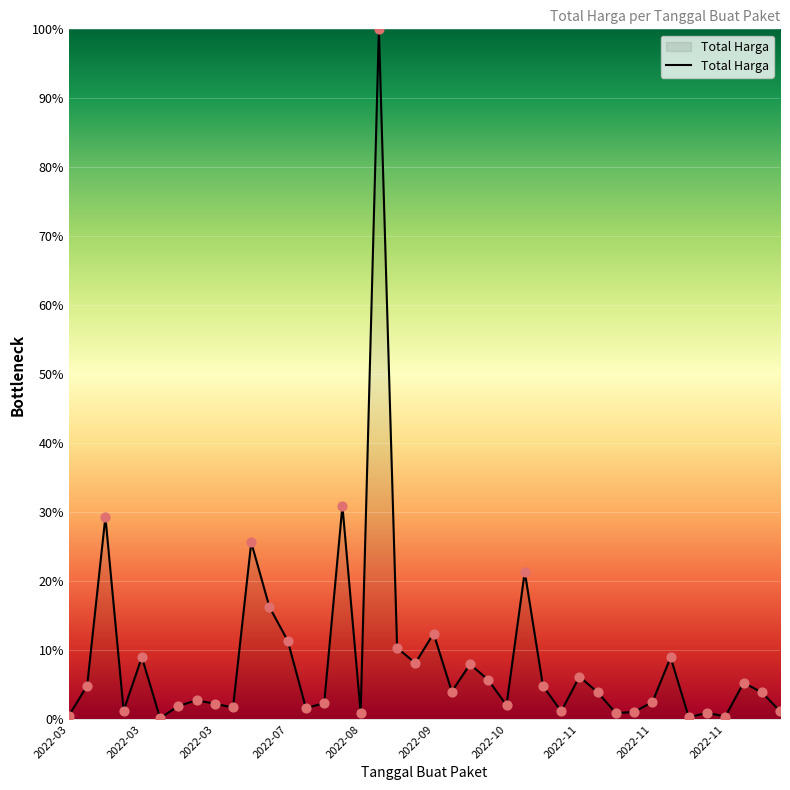

What is the greatest value displayed?

100.0